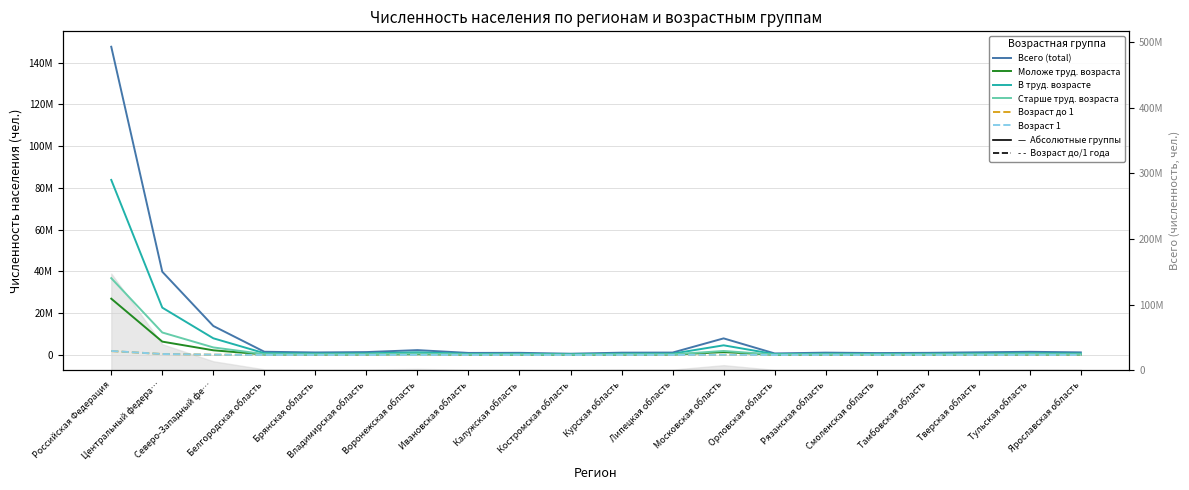

At which category is the sum across all series the highest?

Российская Федерация